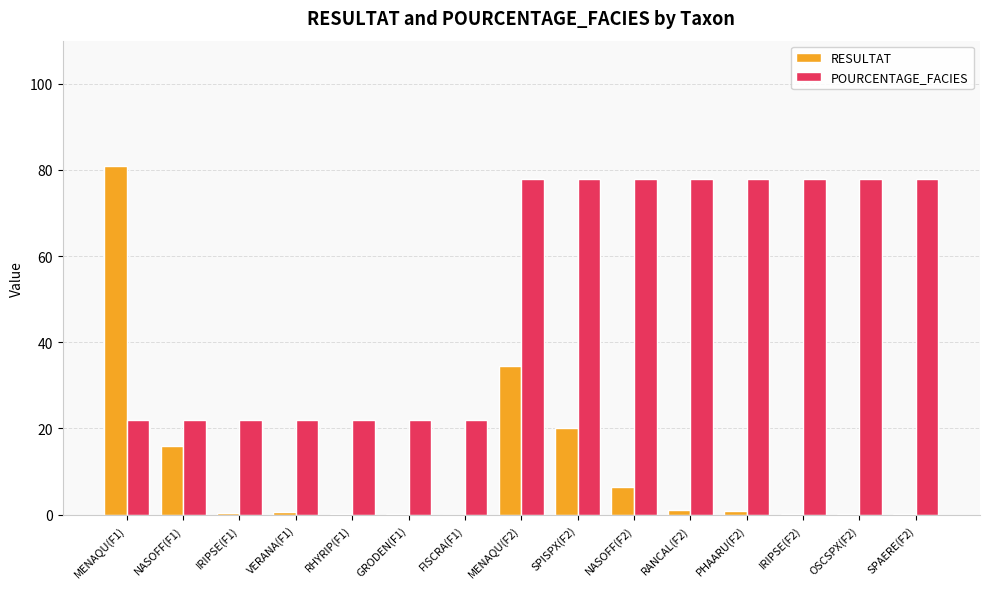

At which category is the sum across all series the highest?

MENAQU(F2)